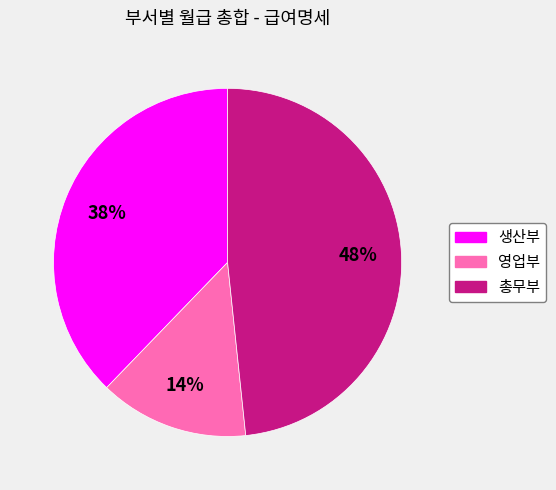

What is the largest slice in the pie chart?

총무부